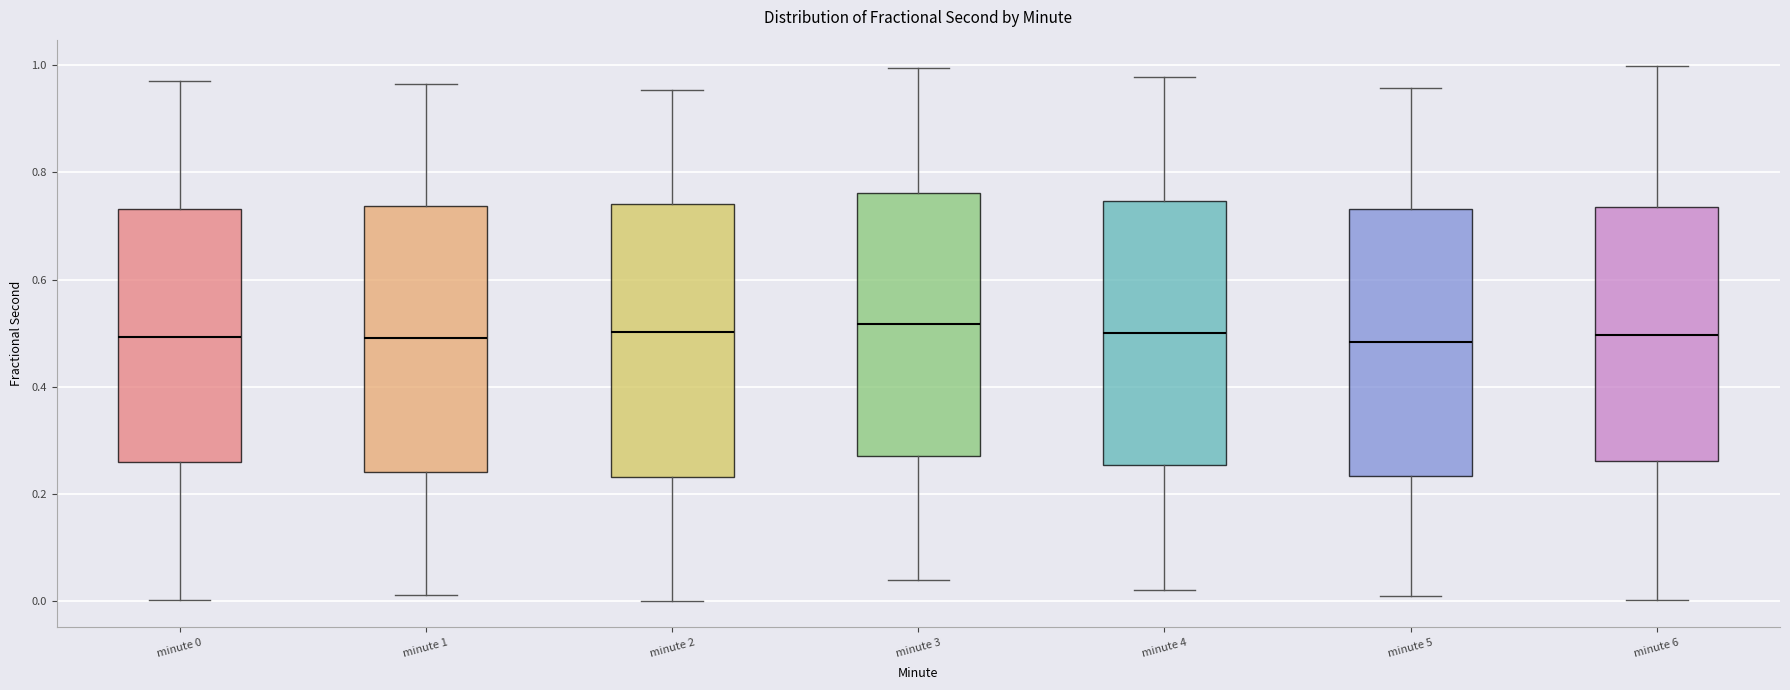

Reading left to right, transcribe this box plot: for each box, give where its median line is, the range the box spans, and where its two whiskers end, as read against the y-axis. The values are not printed on the chart, so give them approximately, as read against the axis.

minute 0: median 0.50, box 0.26 to 0.74, whiskers 0.00 to 0.96
minute 1: median 0.50, box 0.24 to 0.74, whiskers 0.02 to 0.96
minute 2: median 0.50, box 0.24 to 0.74, whiskers 0.00 to 0.96
minute 3: median 0.52, box 0.28 to 0.76, whiskers 0.04 to 1.00
minute 4: median 0.50, box 0.26 to 0.74, whiskers 0.02 to 0.98
minute 5: median 0.48, box 0.24 to 0.74, whiskers 0.00 to 0.96
minute 6: median 0.50, box 0.26 to 0.74, whiskers 0.00 to 1.00